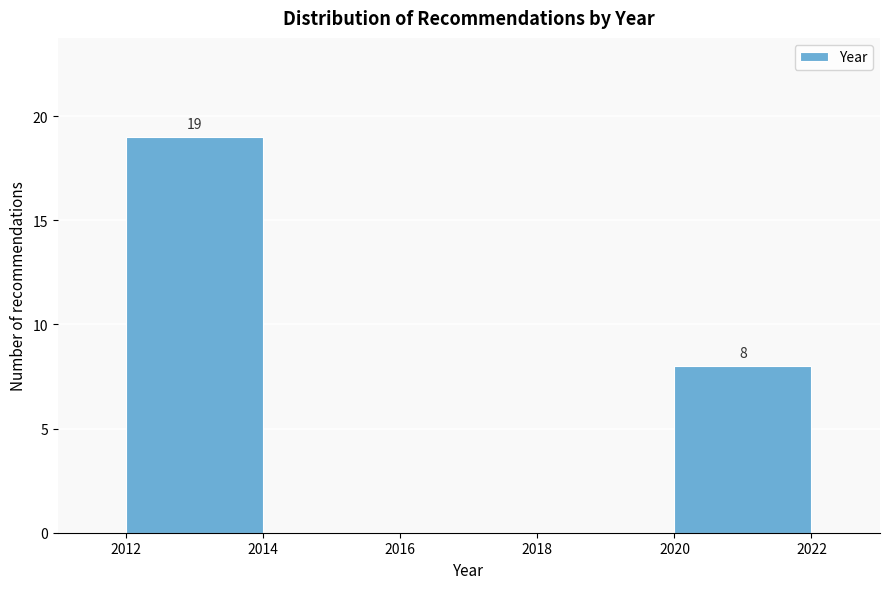

Over which range of the x-axis is the bar tallest?

2012 to 2014